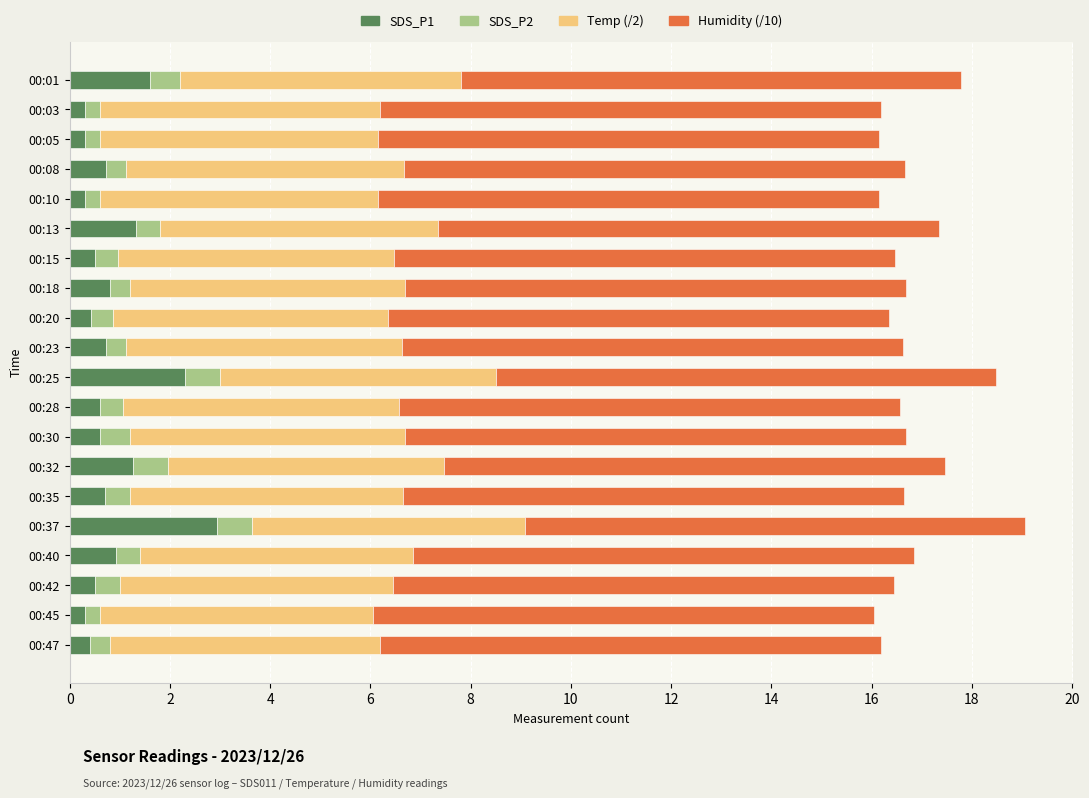

The value of Temp at 00:28 is 2.9. True or false?

False